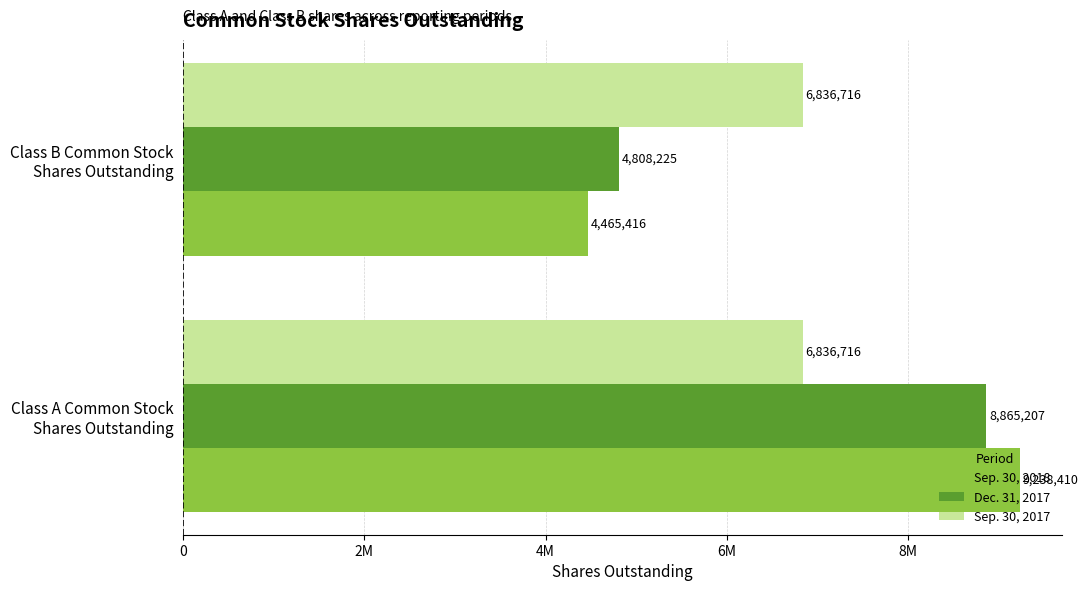

What is the greatest value displayed?

9238410.0